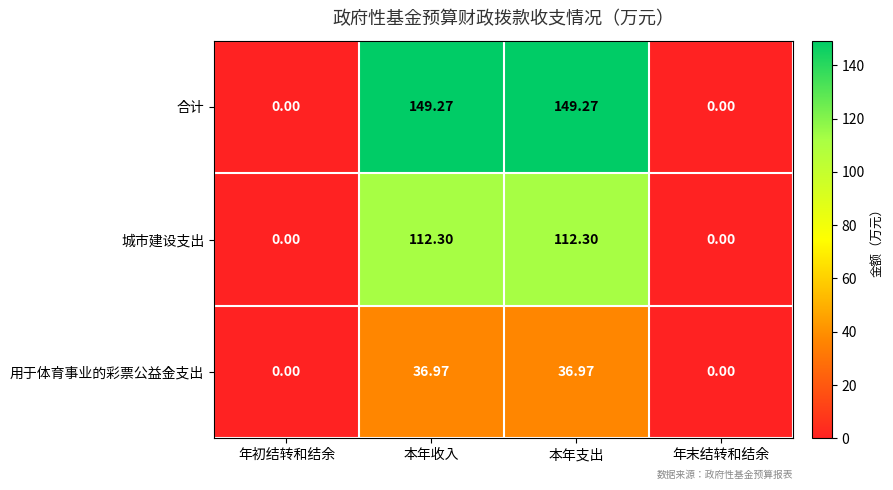

How many distinct data groups are displayed?

3